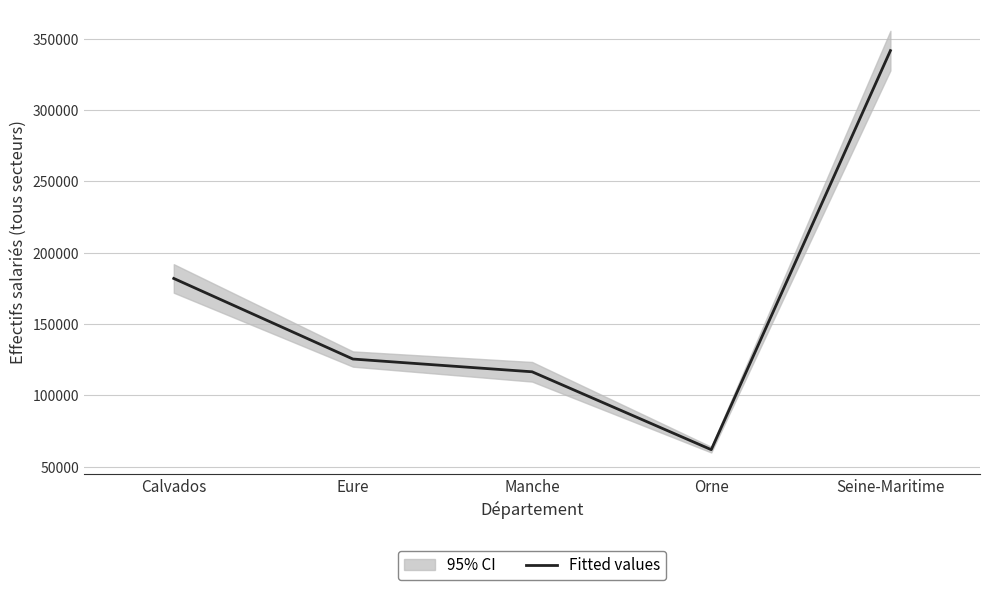

The chart shows a value of 44164.7 at Eure. True or false?

False